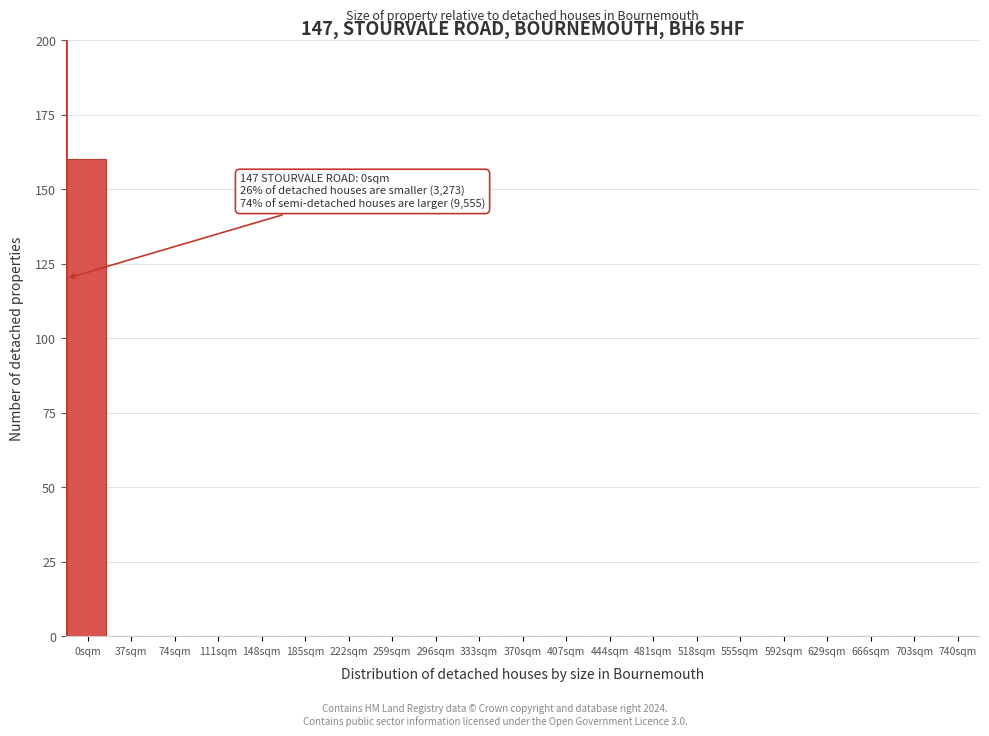

Reading right to left, list all the values displayed in this chart.

740sqm=0	703sqm=0	666sqm=0	629sqm=0	592sqm=0	555sqm=0	518sqm=0	481sqm=0	444sqm=0	407sqm=0	370sqm=0	333sqm=0	296sqm=0	259sqm=0	222sqm=0	185sqm=0	148sqm=0	111sqm=0	74sqm=0	37sqm=0	0sqm=160